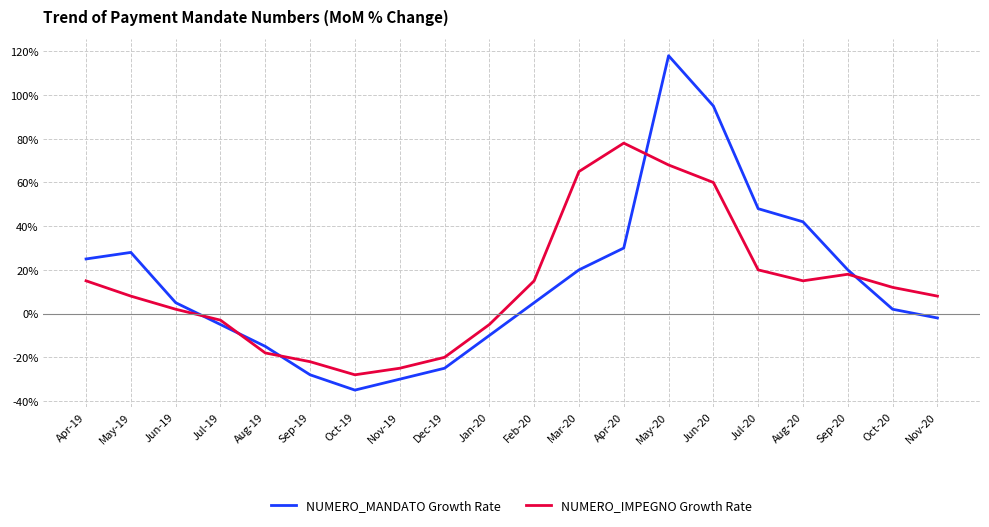

What is the maximum value for NUMERO_MANDATO Growth Rate?

118